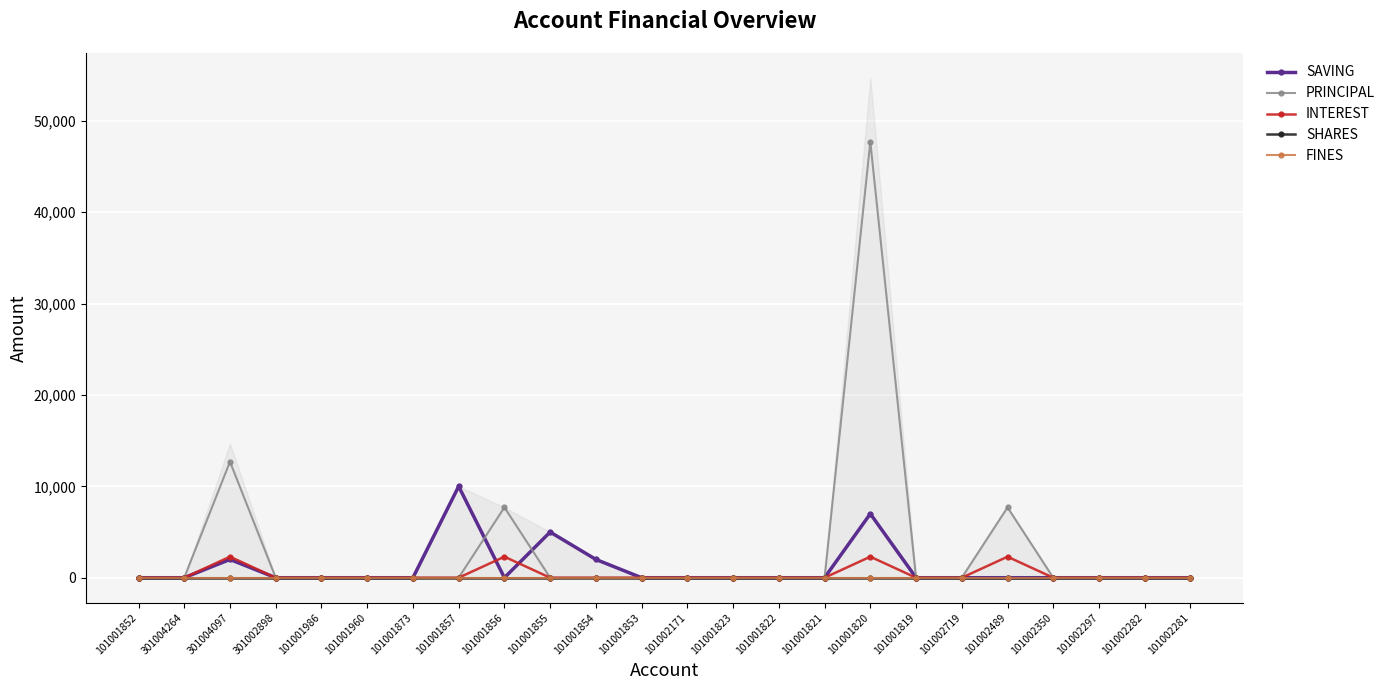

What is the average value of the PRINCIPAL series?

3158